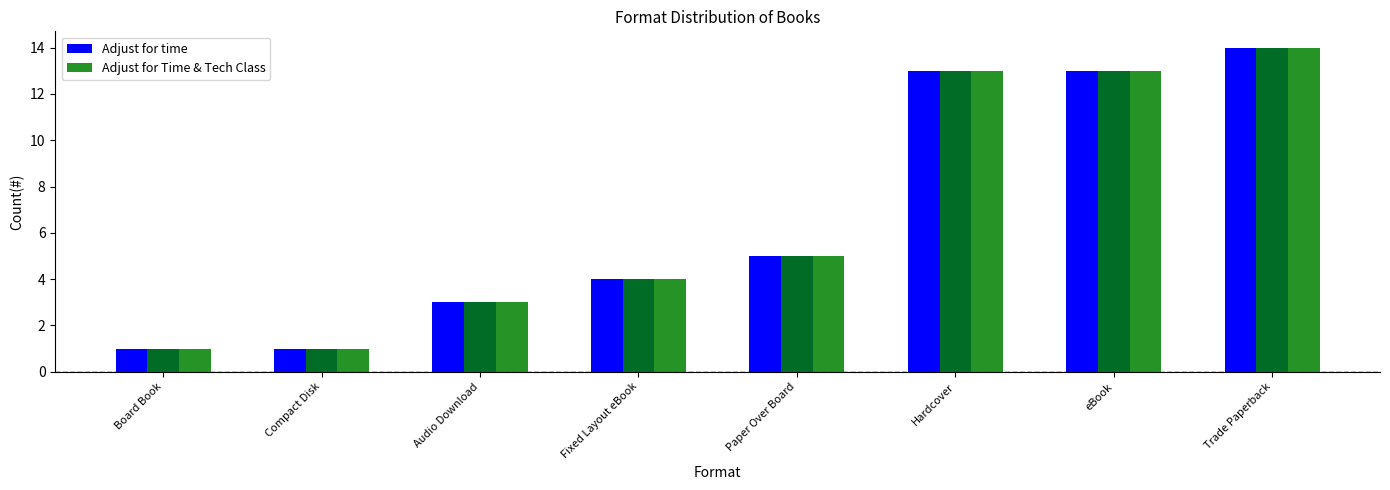

What is the sum of the Adjust for Time & Tech Class values at Trade Paperback and Audio Download?

17